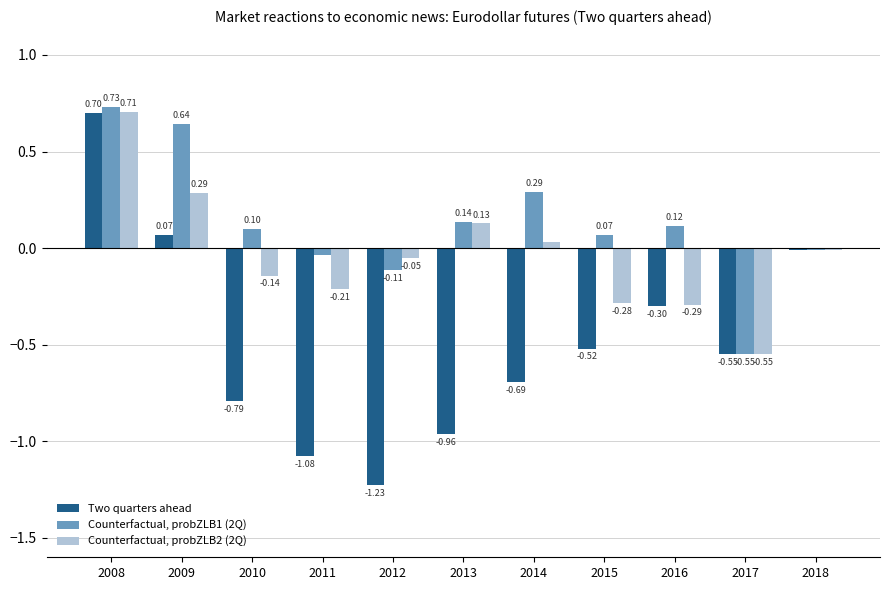

How many bars are there in each group?

3